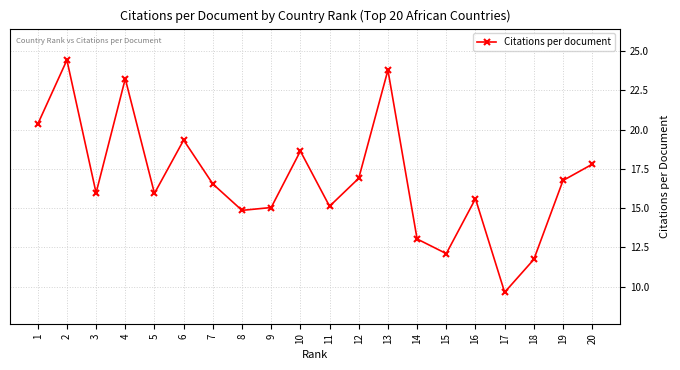

What is the ratio of the value at 19 to the value at 5?

1.1